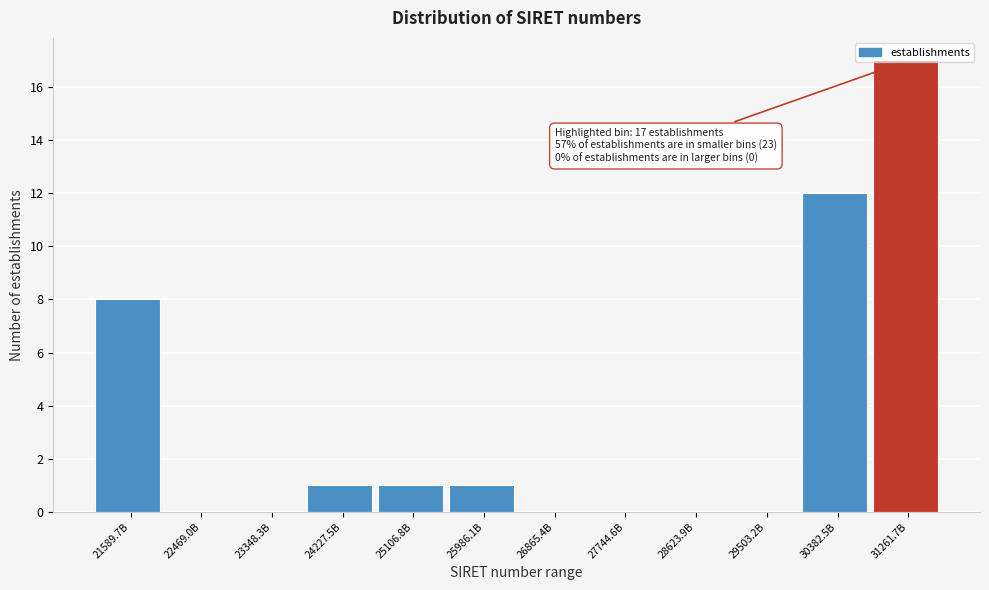

What is the greatest value displayed?

17